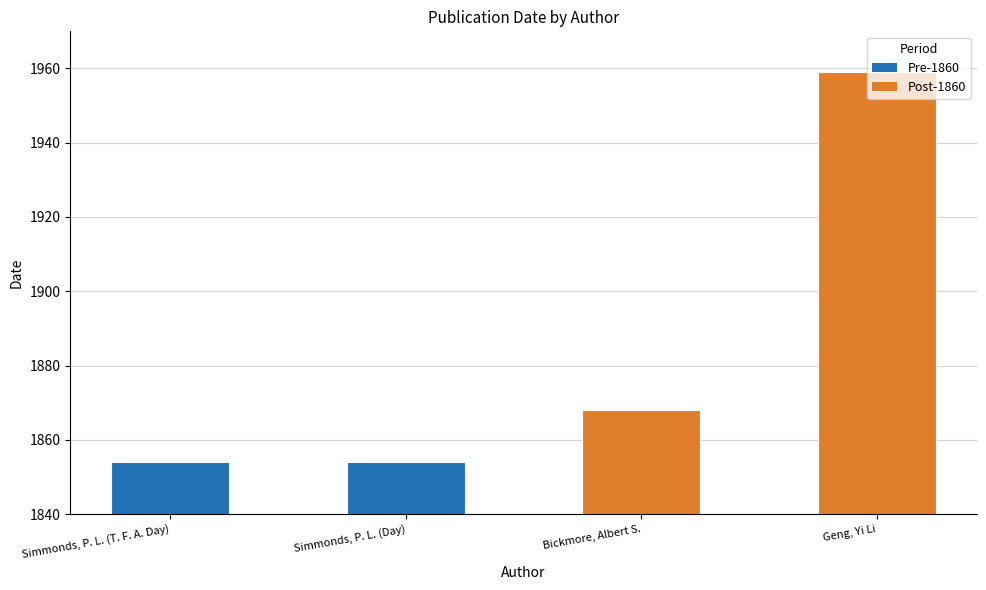

What is the average value?

1884